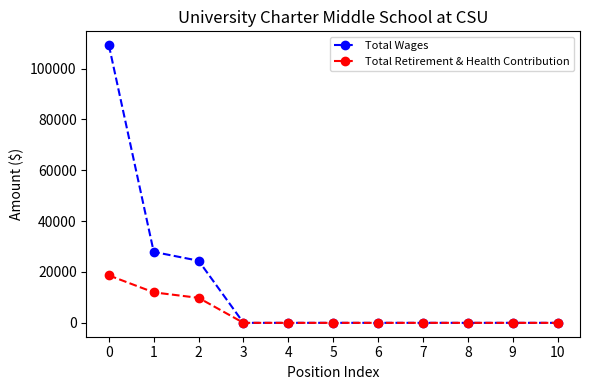

What are all the series names shown in the legend?

Total Wages, Total Retirement & Health Contribution